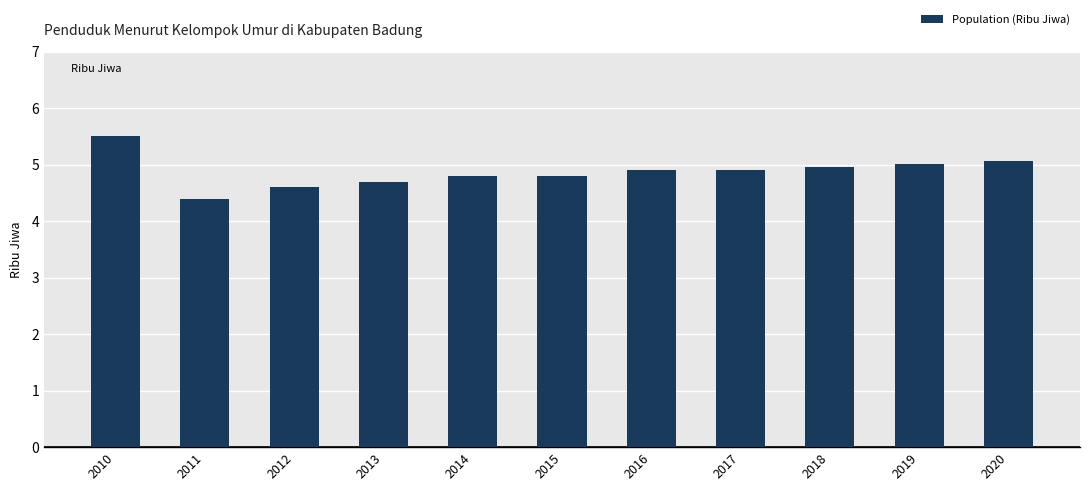

At which label is the value closest to 4?

2011